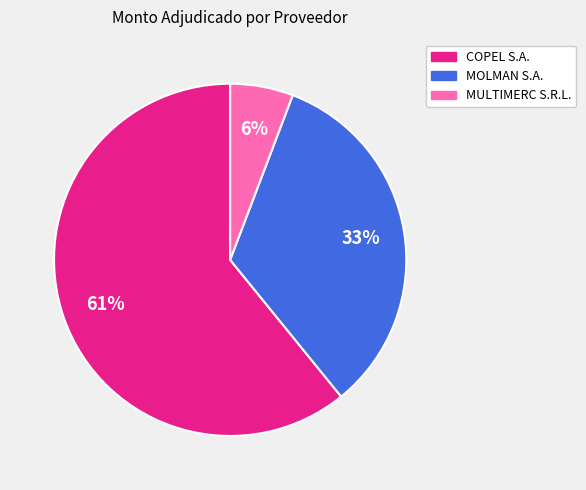

Which has a higher value, MULTIMERC S.R.L. or COPEL S.A.?

COPEL S.A.